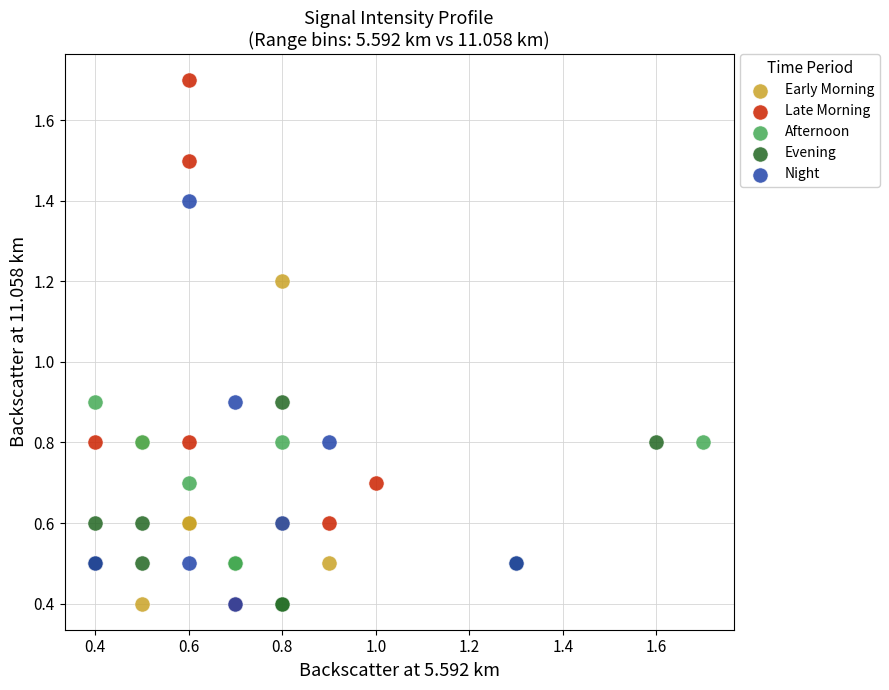

Which series reaches the maximum Y coordinate?

Late Morning